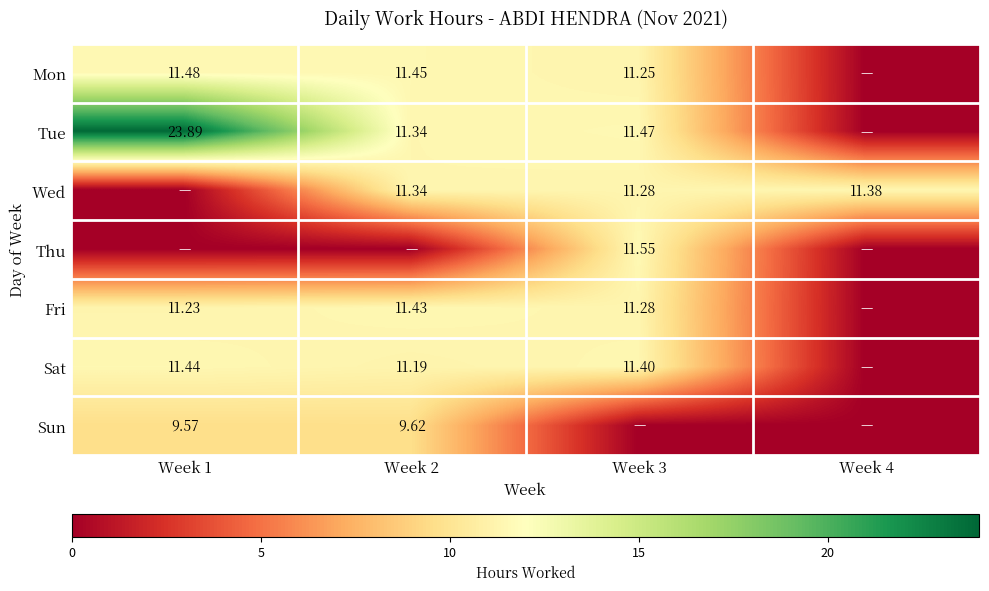

What is the total value across all series at Week 2?

66.4